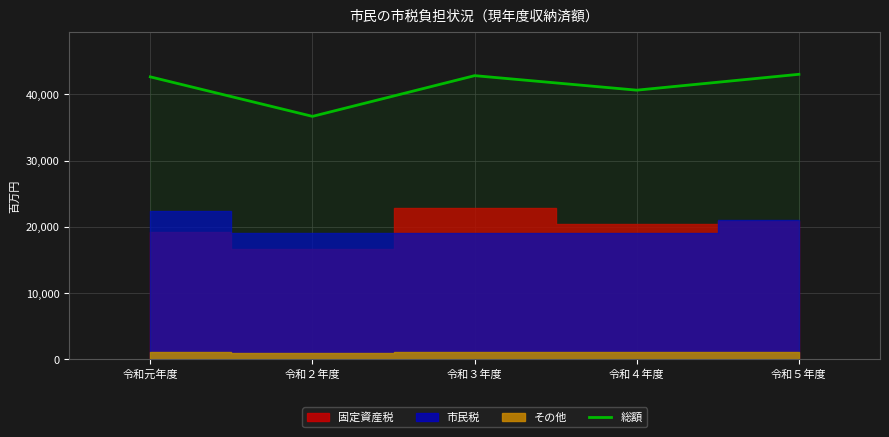

List the labels in order of value, largest first.

令和５年度, 令和３年度, 令和元年度, 令和４年度, 令和２年度